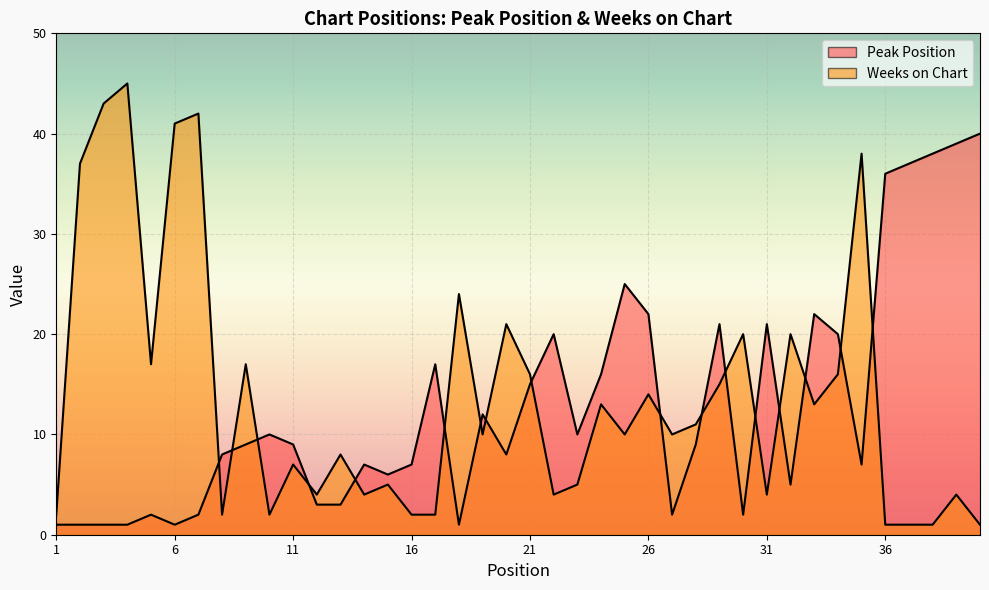

How many data points does each series have?

40